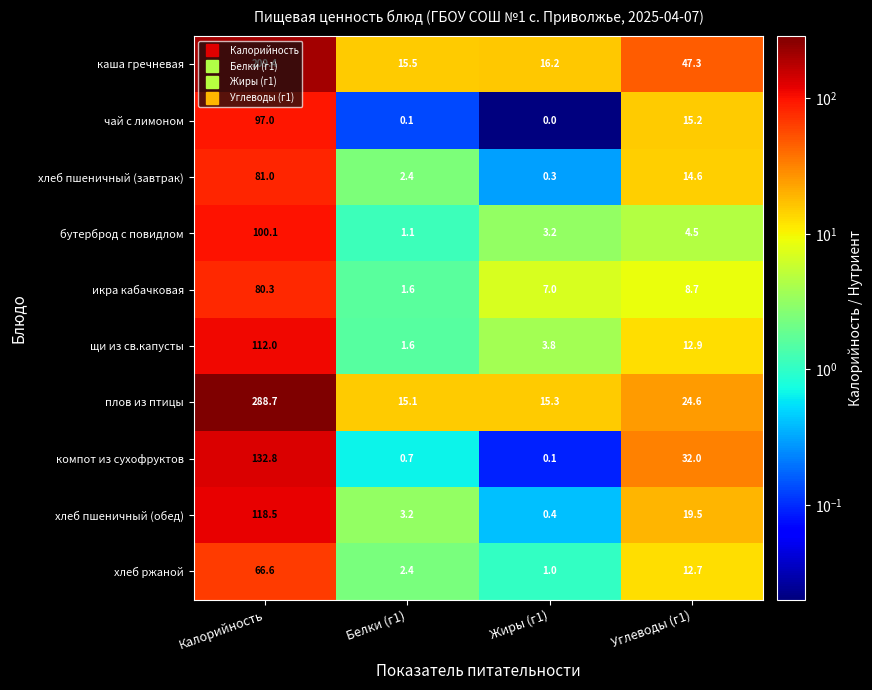

Is it true that хлеб пшеничный (обед) equals 29.6 at Углеводы (г1)?

False